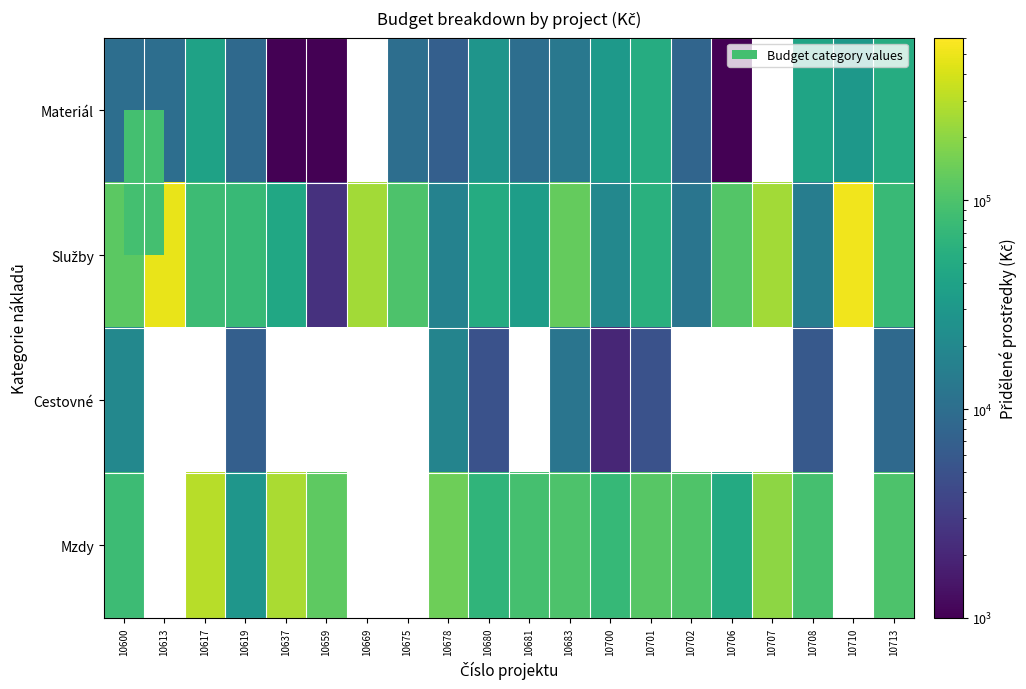

Which category has the lowest value in the Cestovné series?

10700